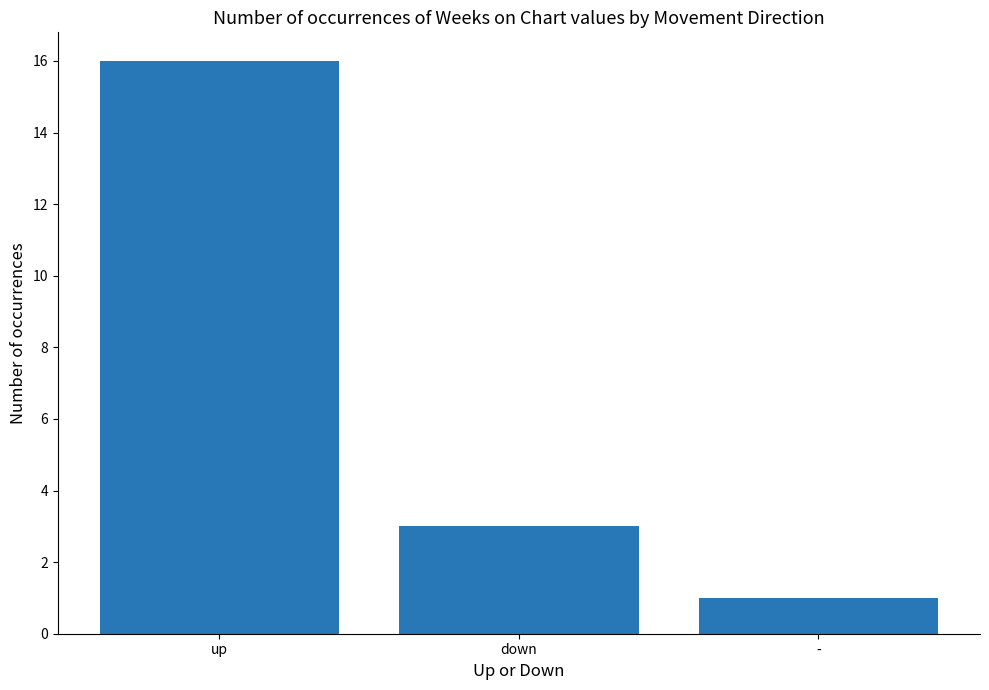

Reading left to right, transcribe all the data shown in this chart.

up=16	down=3	-=1